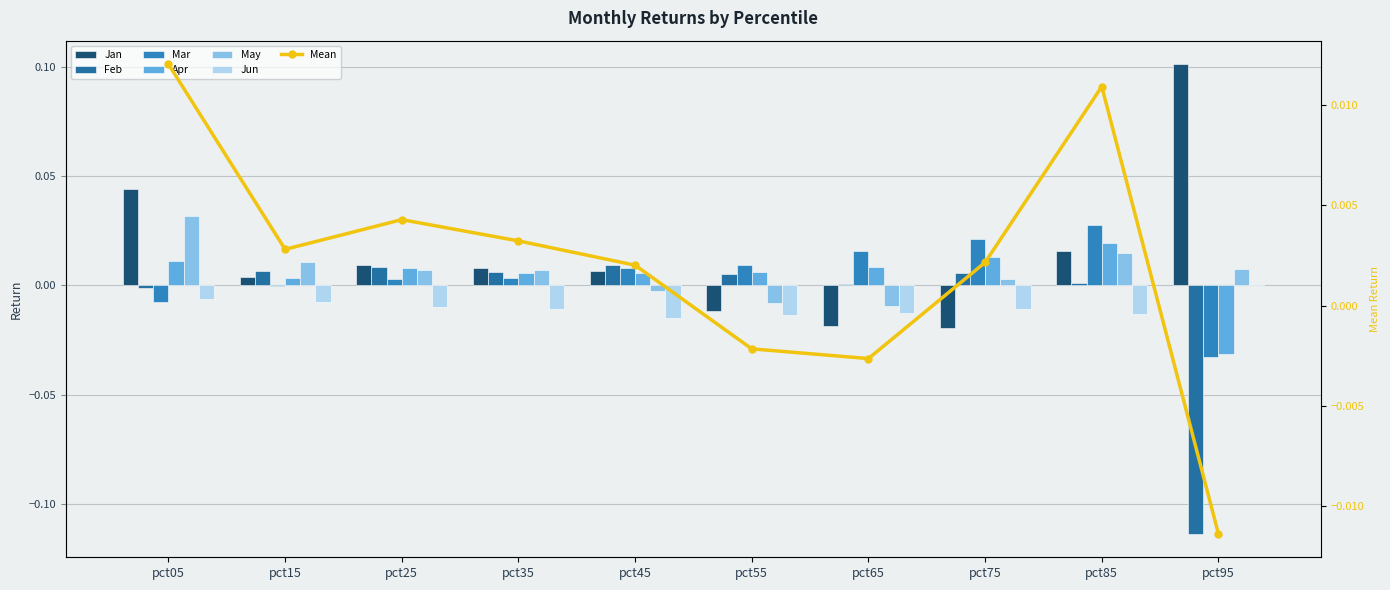

Is the value of Jan at pct55 greater than the value of May at pct95?

No